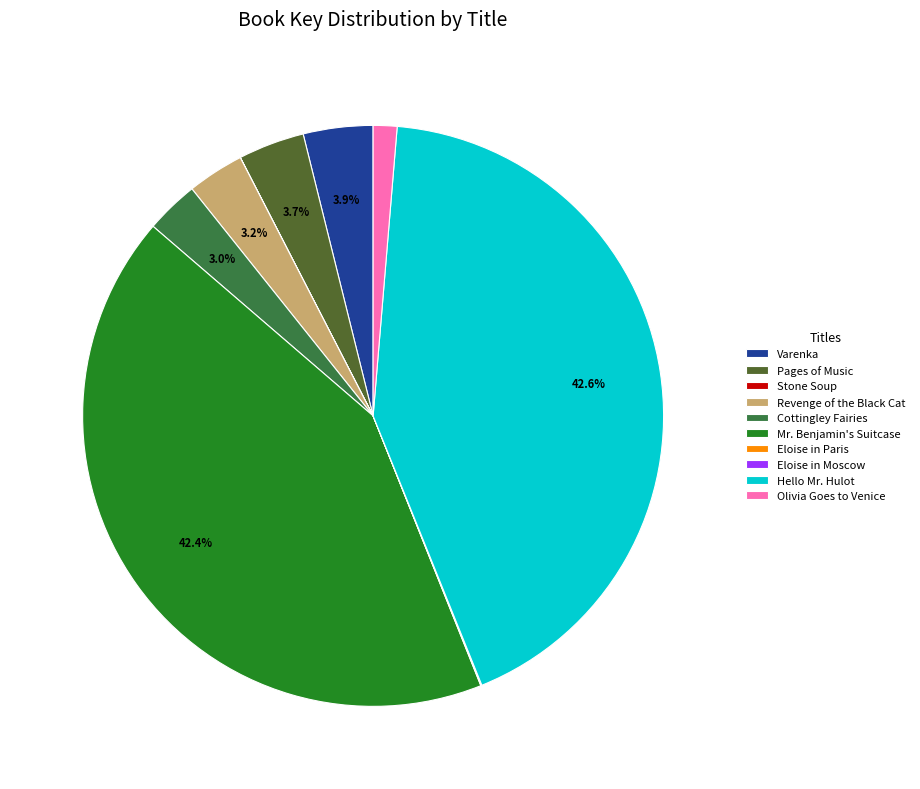

Rank the categories by value from lowest to highest.

Stone Soup, Eloise in Paris, Eloise in Moscow, Olivia Goes to Venice, Cottingley Fairies, Revenge of the Black Cat, Pages of Music, Varenka, Mr. Benjamin's Suitcase, Hello Mr. Hulot